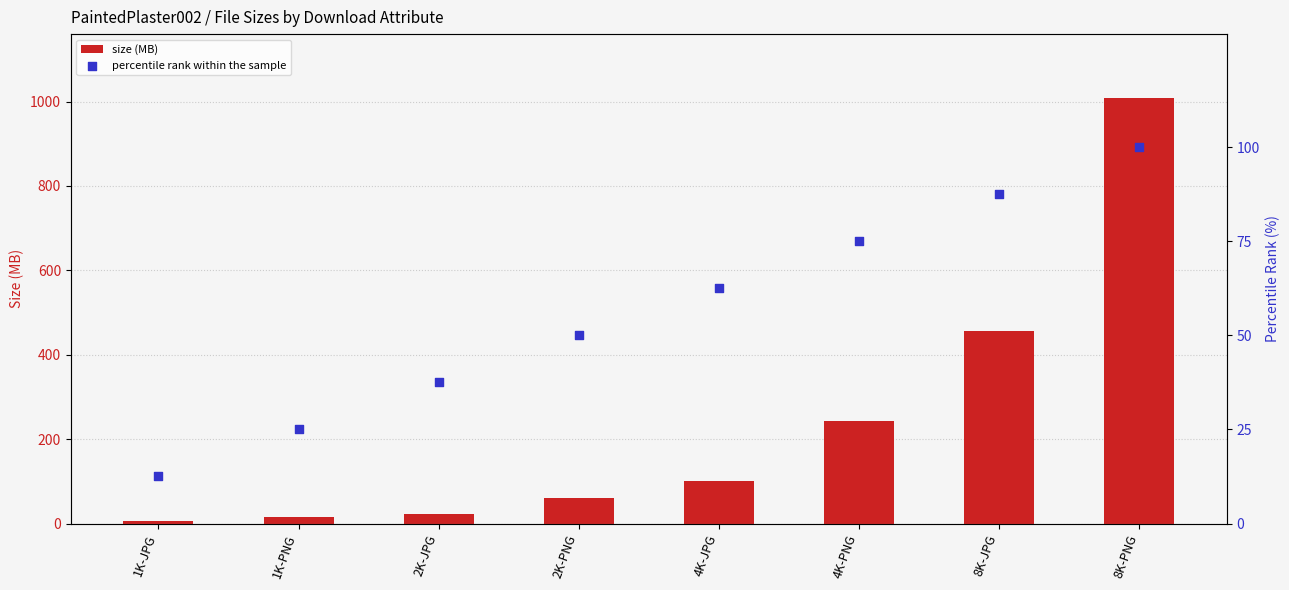

Which series contains the highest Y value?

size (MB)